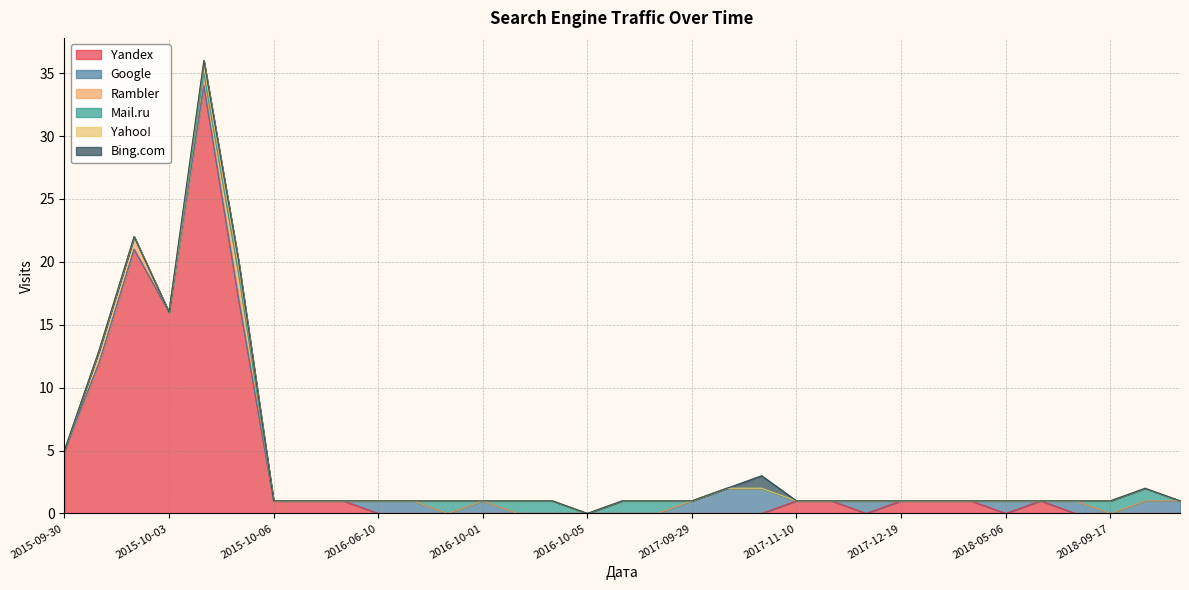

How many data points in Rambler are above 0?

4